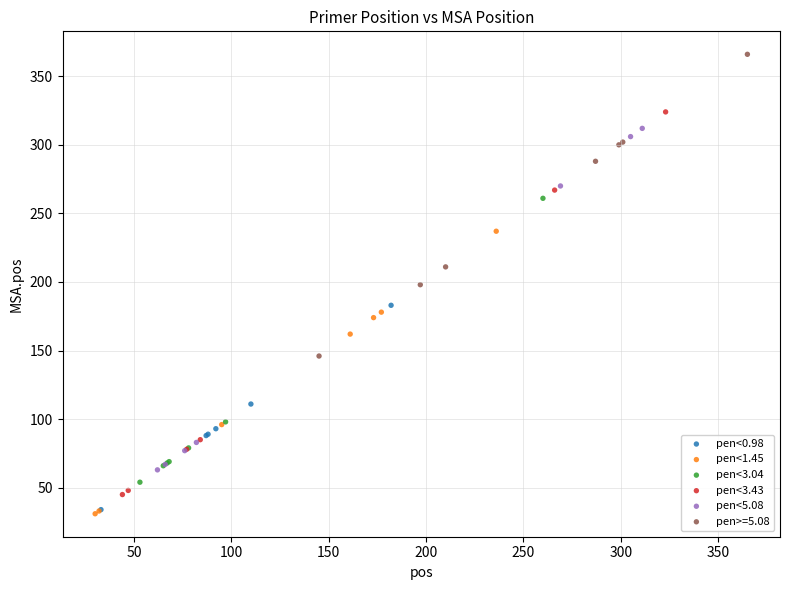

Which series has the widest spread of Y values?

pen<3.43